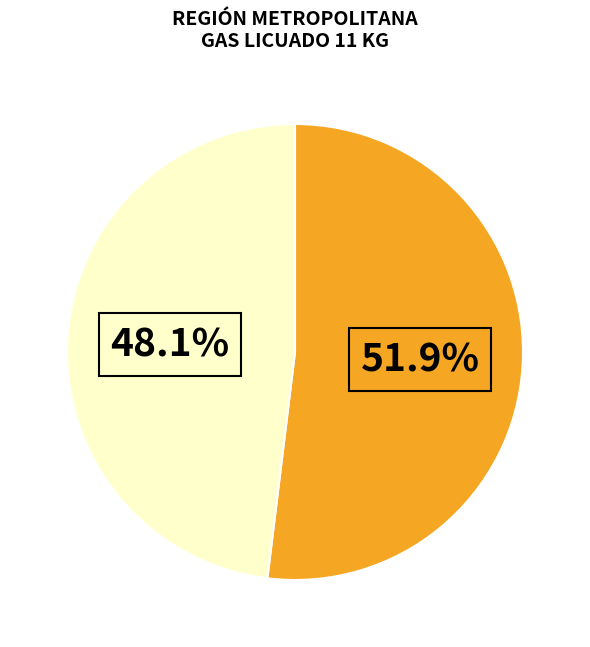

Does any single category account for the majority?

Yes